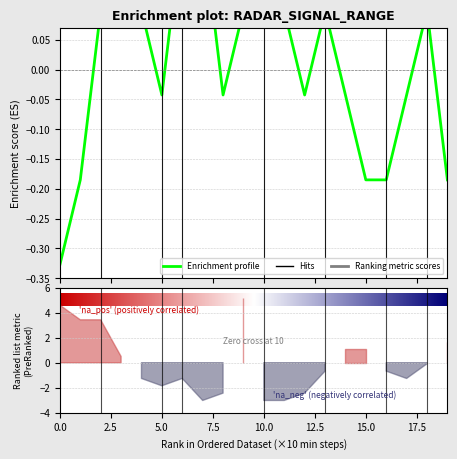

Count the number of categories in the chart.

20